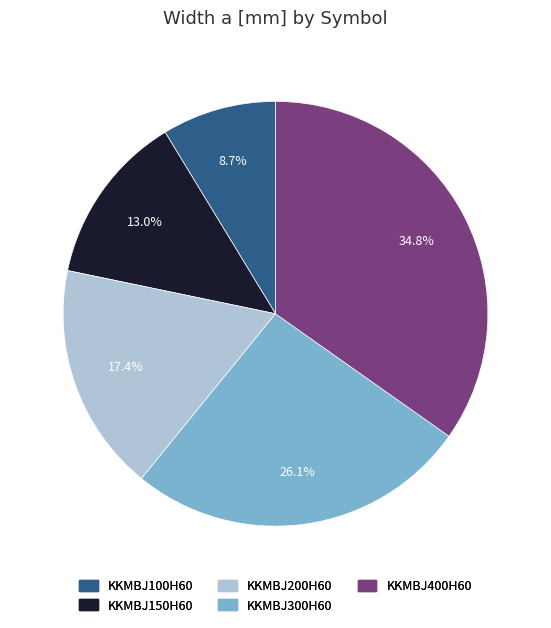

Is there a majority slice in this chart?

No